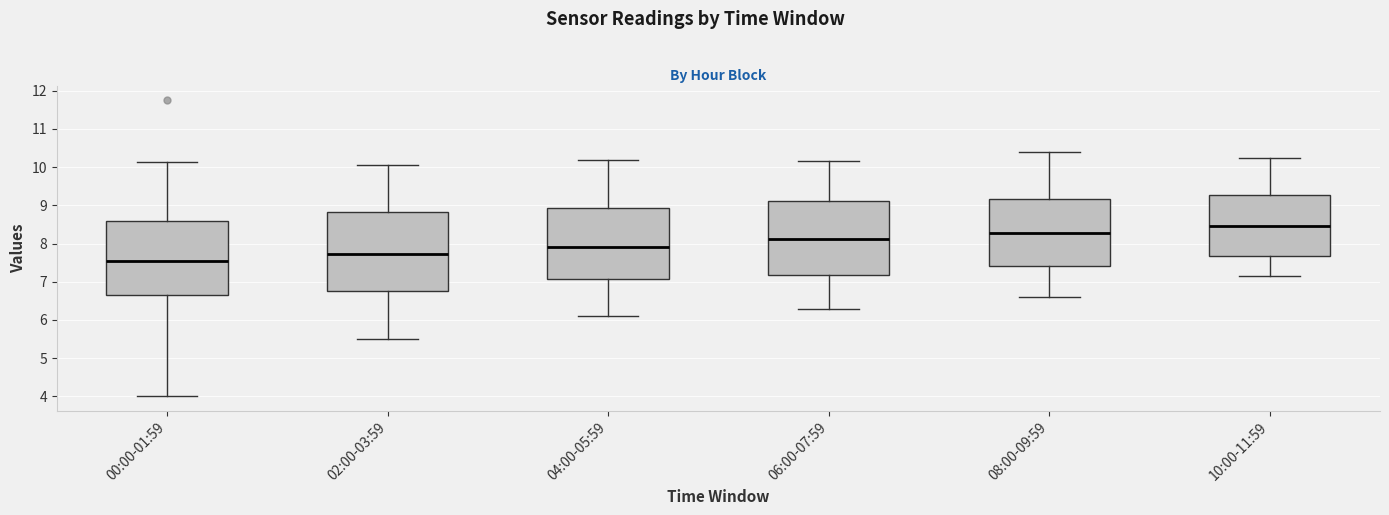

Reading left to right, transcribe this box plot: for each box, give where its median line is, the range the box spans, and where its two whiskers end, as read against the y-axis. The values are not printed on the chart, so give them approximately, as read against the axis.

00:00-01:59: median 7.6, box 6.6 to 8.6, whiskers 4.0 to 10.1
02:00-03:59: median 7.7, box 6.8 to 8.8, whiskers 5.5 to 10.1
04:00-05:59: median 7.9, box 7.1 to 8.9, whiskers 6.1 to 10.2
06:00-07:59: median 8.1, box 7.2 to 9.1, whiskers 6.3 to 10.2
08:00-09:59: median 8.3, box 7.4 to 9.2, whiskers 6.6 to 10.4
10:00-11:59: median 8.5, box 7.7 to 9.3, whiskers 7.2 to 10.3